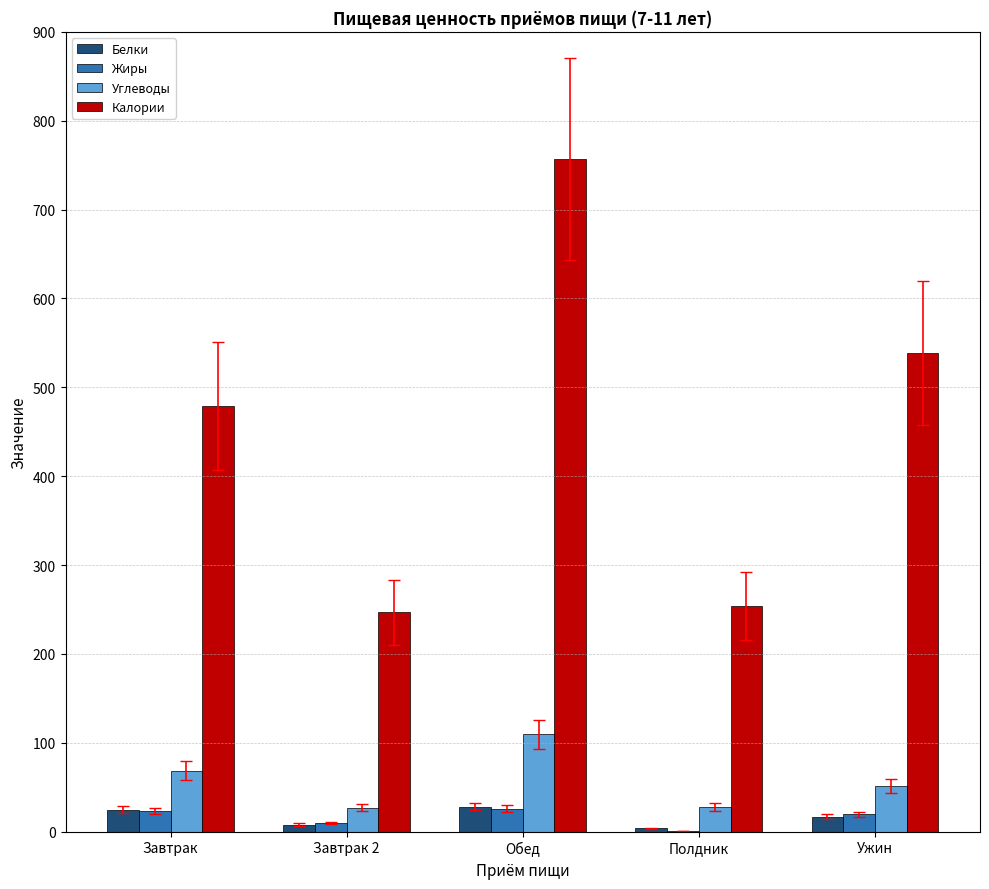

How many series are shown in this chart?

4